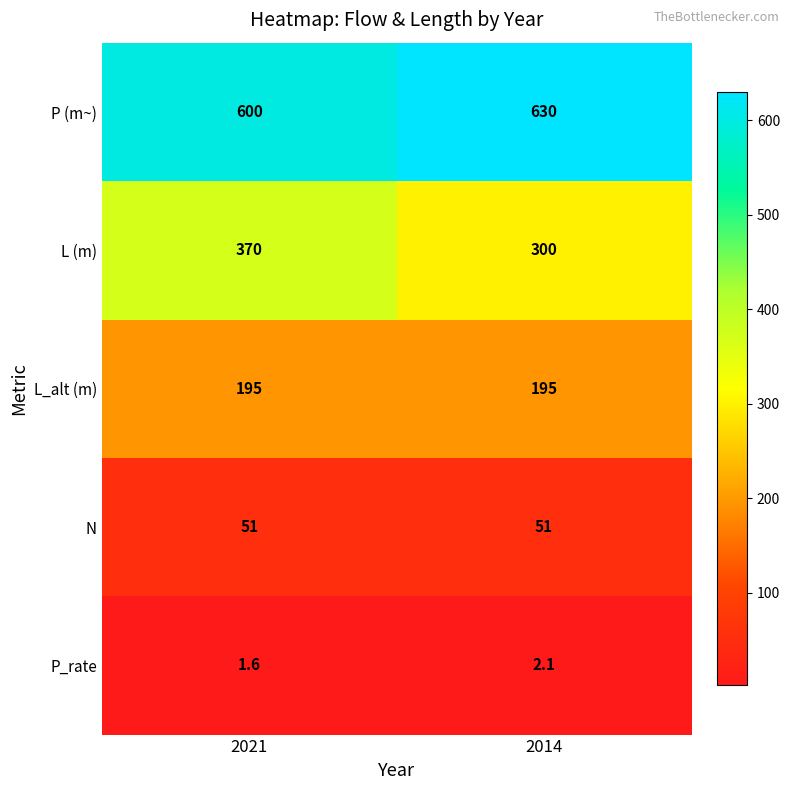

How many data points does each series have?

2